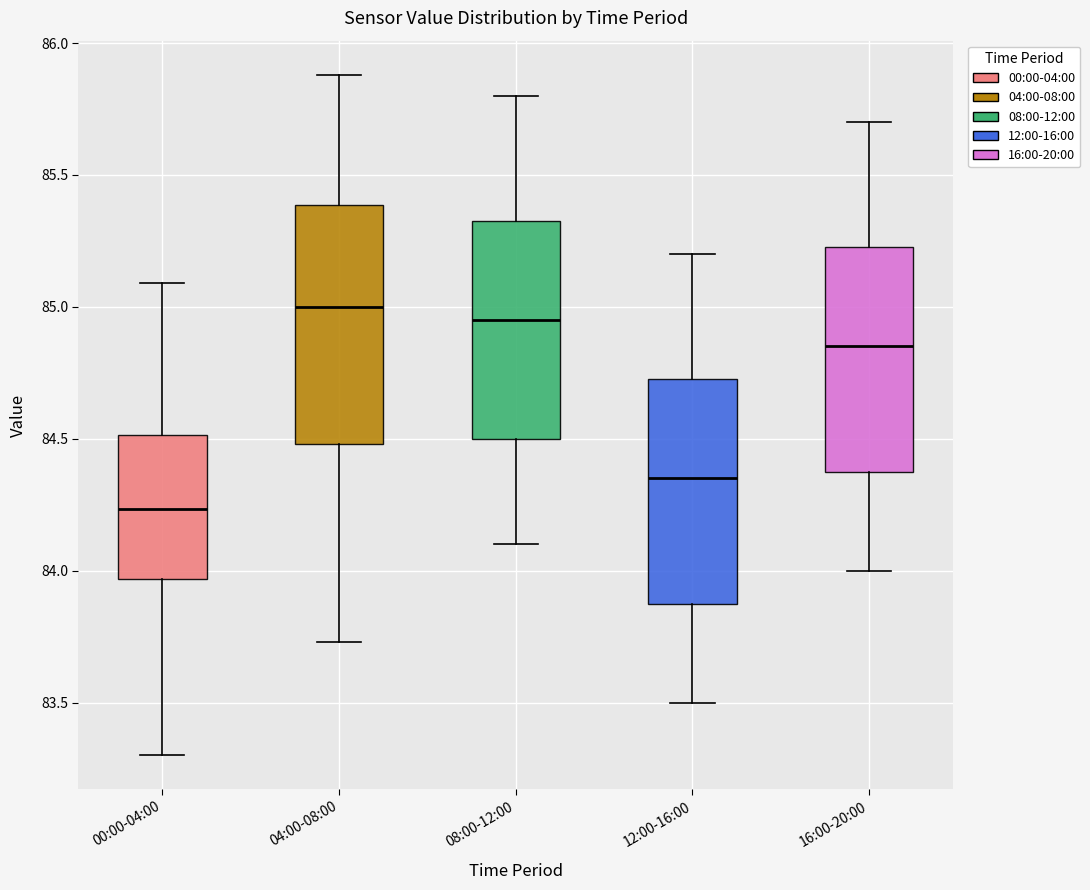

Reading left to right, transcribe this box plot: for each box, give where its median line is, the range the box spans, and where its two whiskers end, as read against the y-axis. The values are not printed on the chart, so give them approximately, as read against the axis.

00:00-04:00: median 84.25, box 83.95 to 84.50, whiskers 83.30 to 85.10
04:00-08:00: median 85.00, box 84.50 to 85.40, whiskers 83.75 to 85.90
08:00-12:00: median 84.95, box 84.50 to 85.35, whiskers 84.10 to 85.80
12:00-16:00: median 84.35, box 83.90 to 84.75, whiskers 83.50 to 85.20
16:00-20:00: median 84.85, box 84.40 to 85.25, whiskers 84.00 to 85.70